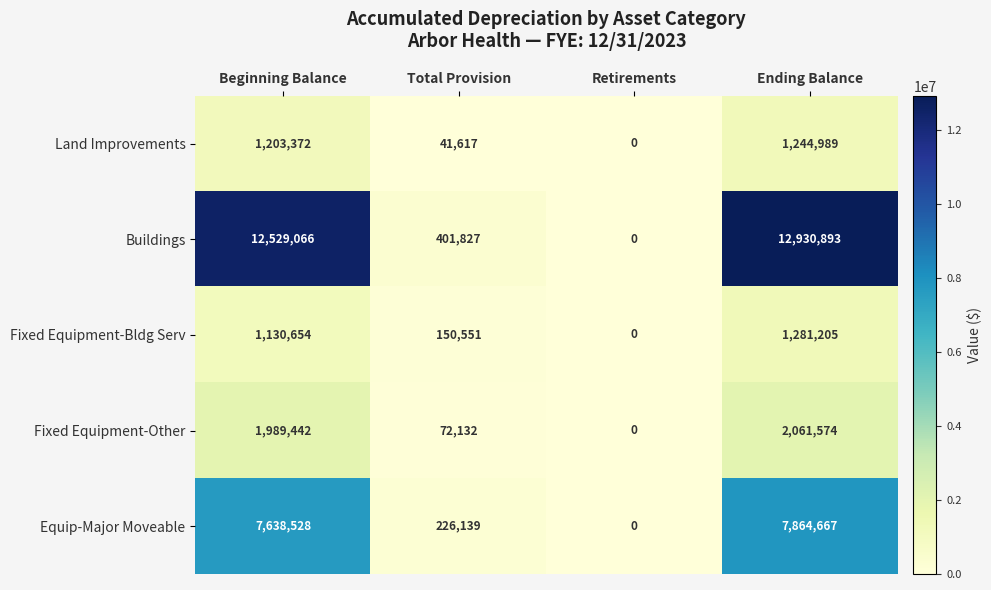

True or false: Fixed Equipment-Other has a value of 1989442 at Beginning Balance.

True